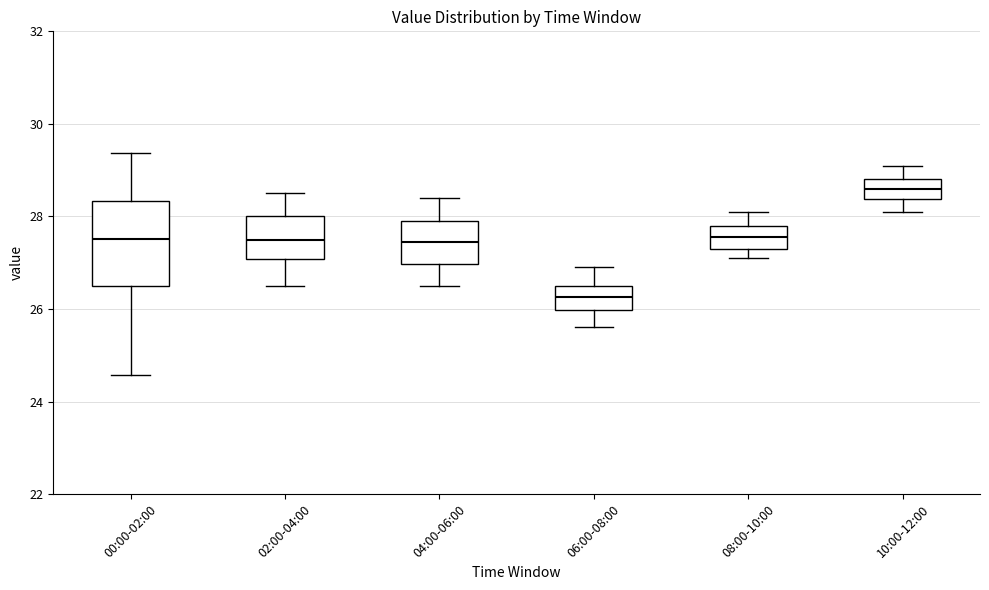

Reading left to right, read every box against the y-axis: the position of its median line, the range the box covers, and the ends of its whiskers. The values are not printed on the chart, so give them approximately, as read against the axis.

00:00-02:00: median 27.6, box 26.4 to 28.4, whiskers 24.6 to 29.4
02:00-04:00: median 27.6, box 27.0 to 28.0, whiskers 26.6 to 28.6
04:00-06:00: median 27.4, box 27.0 to 28.0, whiskers 26.6 to 28.4
06:00-08:00: median 26.2, box 26.0 to 26.6, whiskers 25.6 to 27.0
08:00-10:00: median 27.6, box 27.4 to 27.8, whiskers 27.2 to 28.2
10:00-12:00: median 28.6, box 28.4 to 28.8, whiskers 28.2 to 29.2